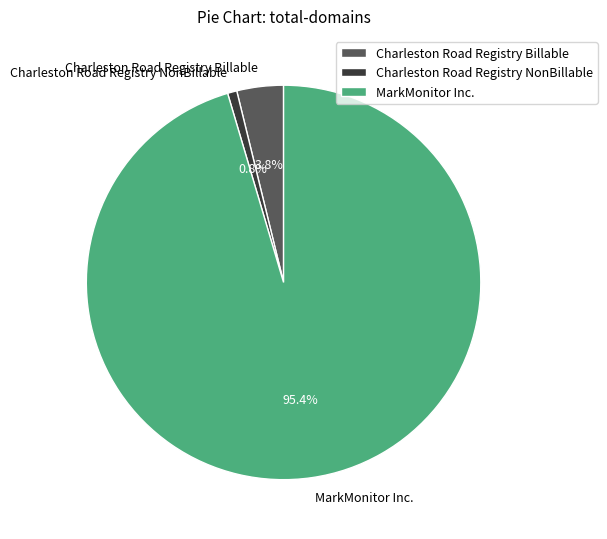

What percentage is the MarkMonitor Inc. slice, to the nearest percent?

95%